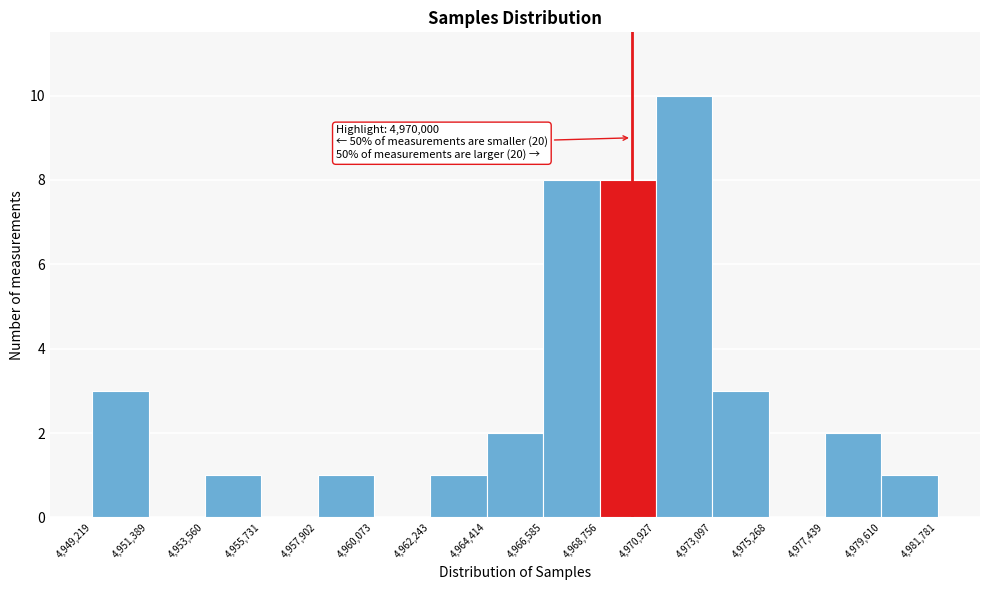

Over which range of the x-axis is the bar tallest?

4,970,927 to 4,973,097